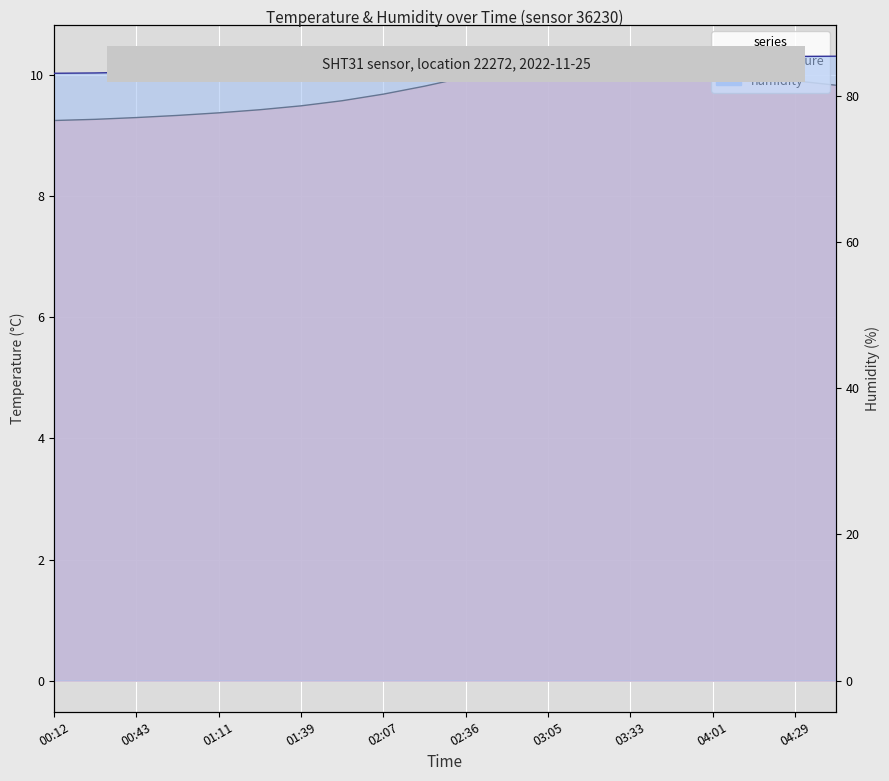

Which label corresponds to the largest value in the chart?

04:43